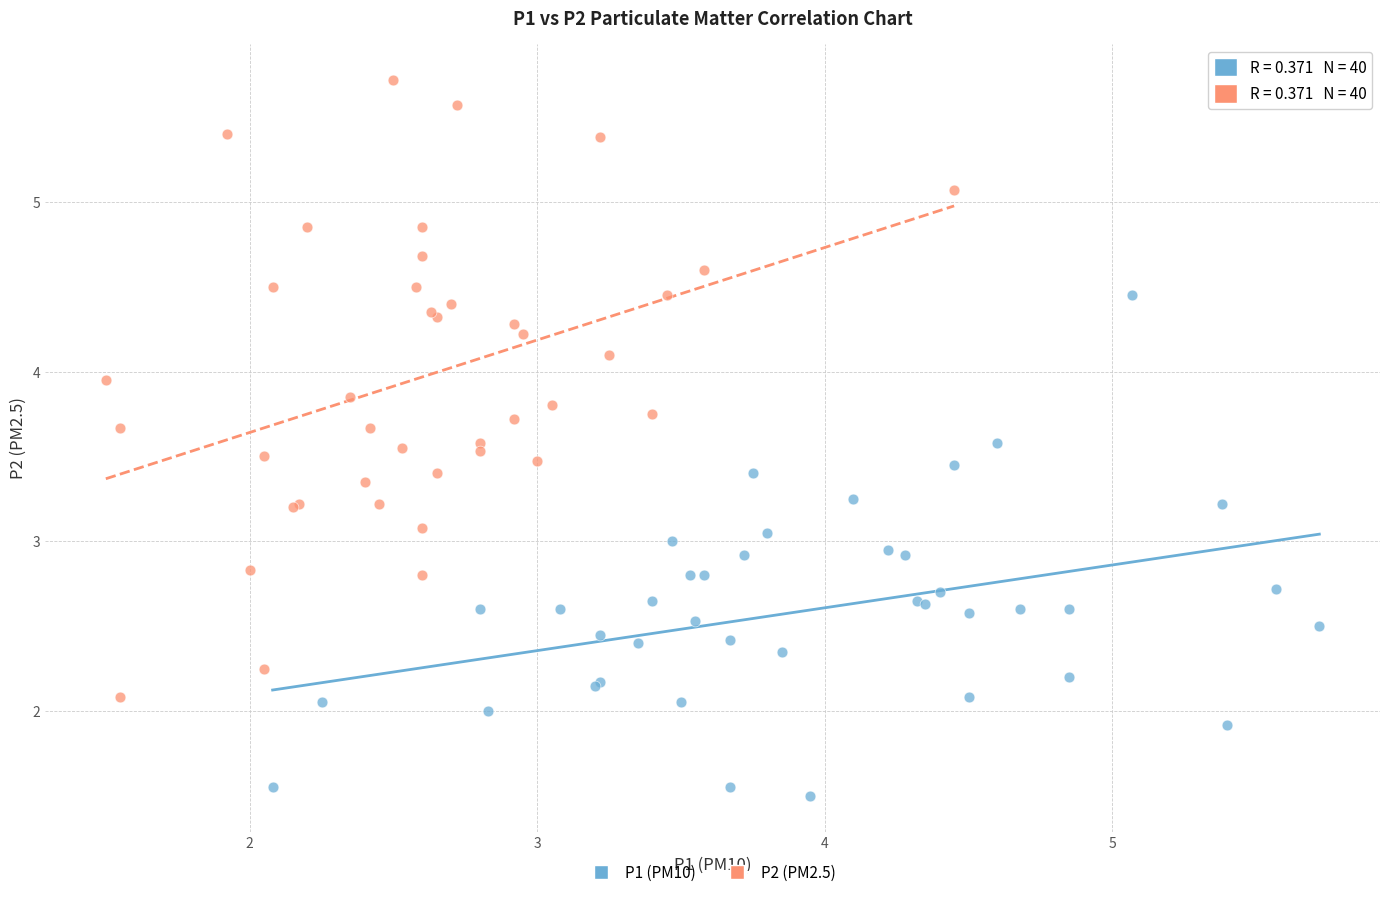

Which series has the largest Y range (max minus min)?

P2 (PM2.5)